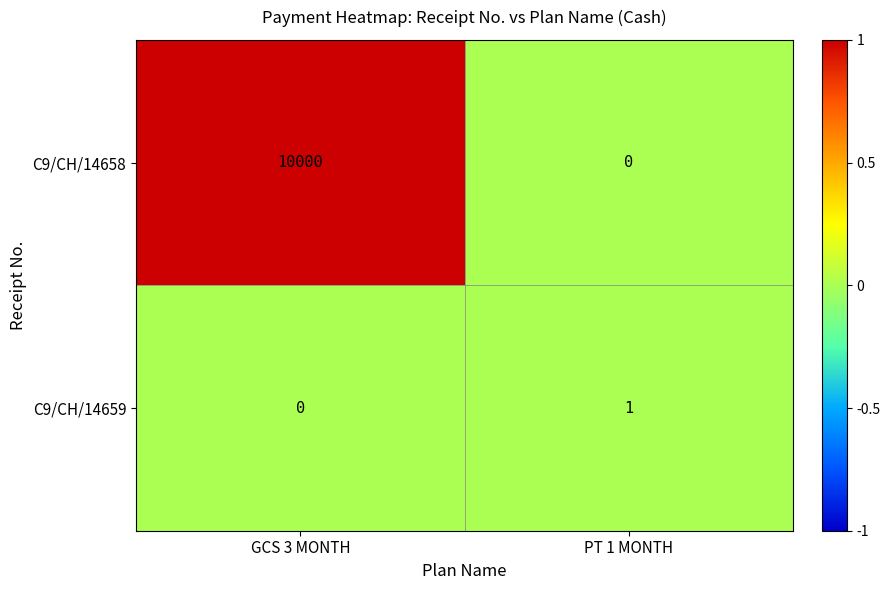

The C9/CH/14658 series shows 10000 at GCS 3 MONTH. True or false?

True